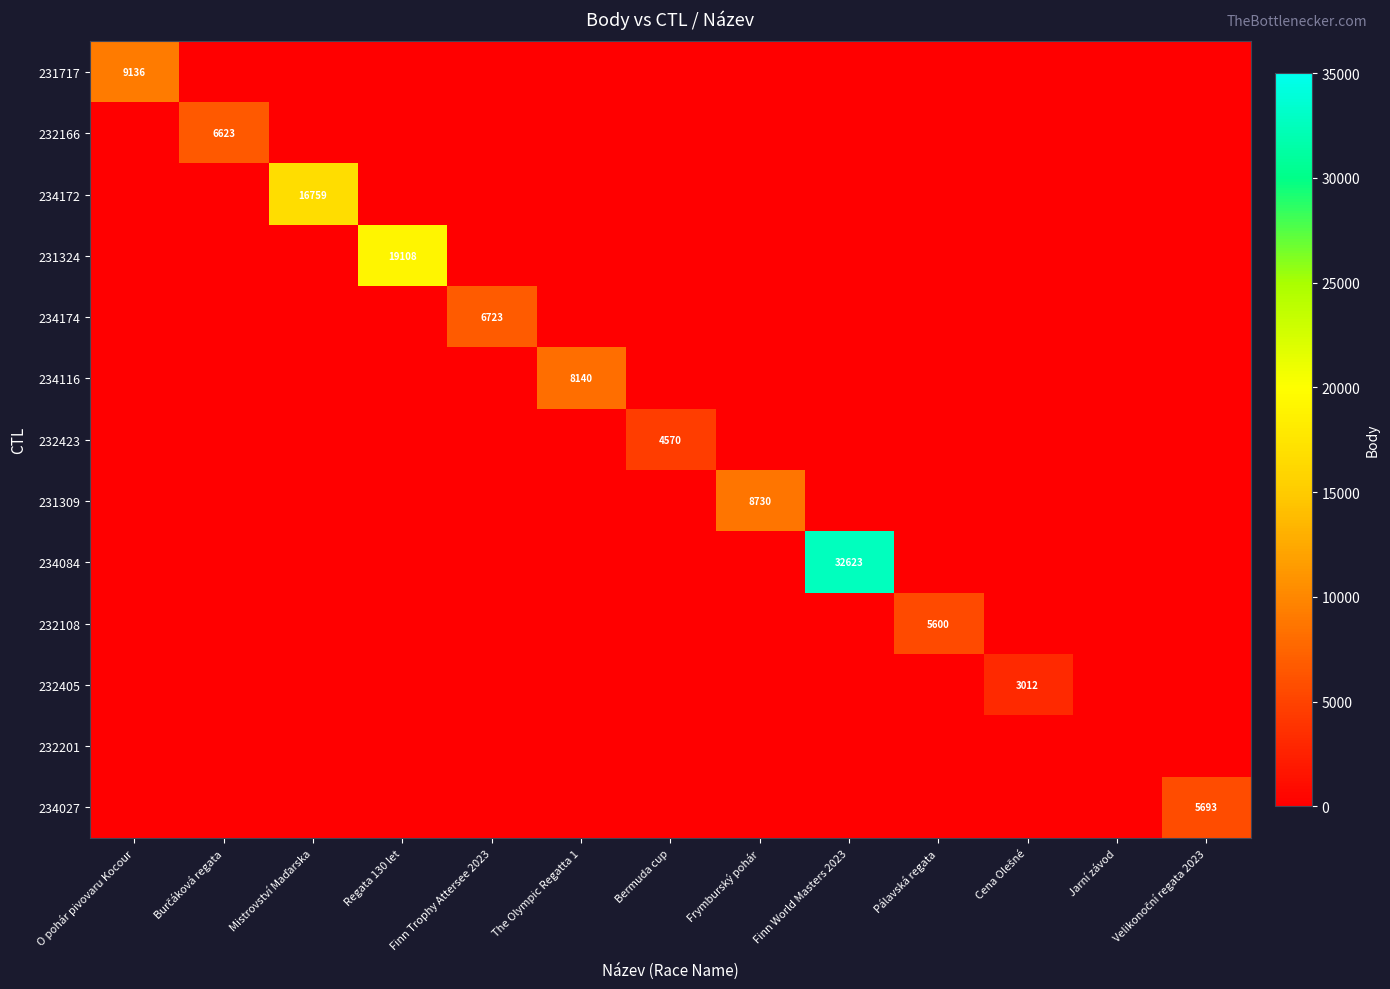

Rank the series at Finn World Masters 2023 from highest to lowest value.

234084, 231717, 232166, 234172, 231324, 234174, 234116, 232423, 231309, 232108, 232405, 232201, 234027